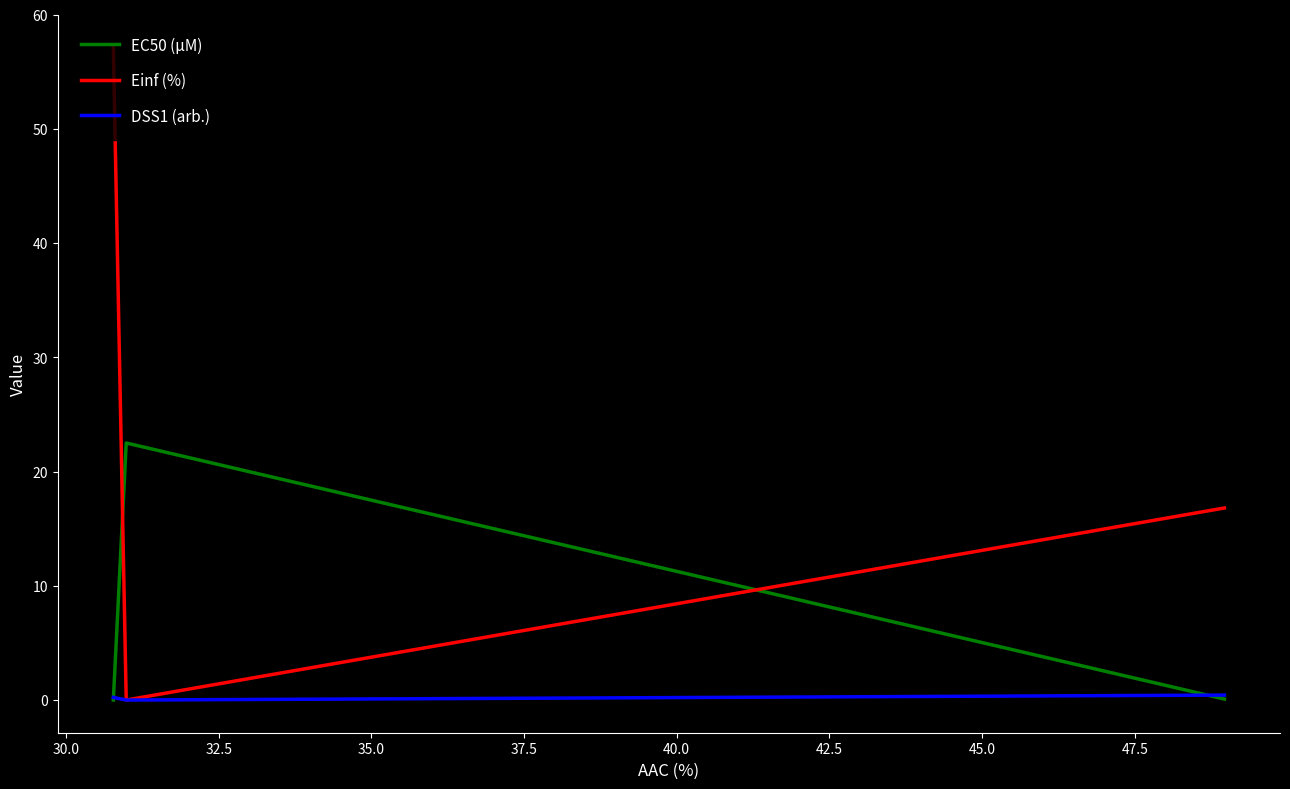

What is the maximum value for DSS1 (arb.)?

0.4